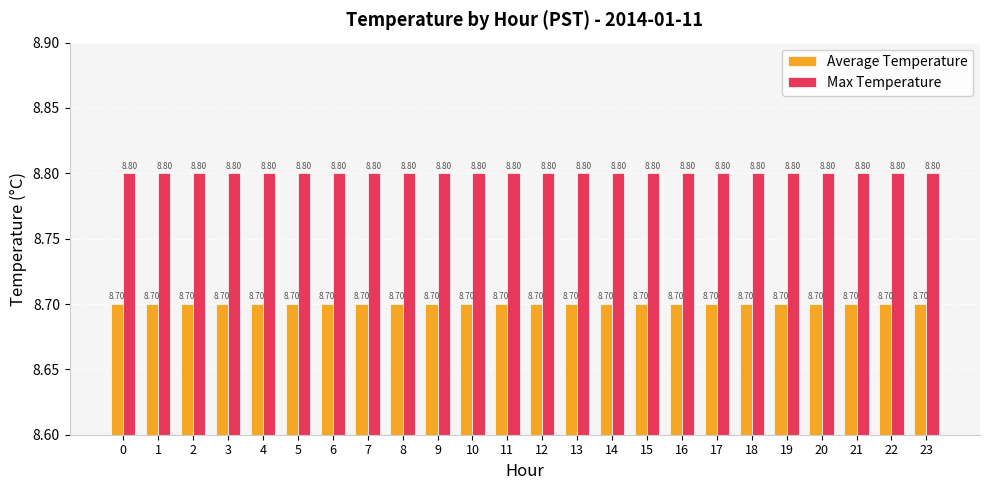

What is the difference between the highest and lowest values at 7?

0.1